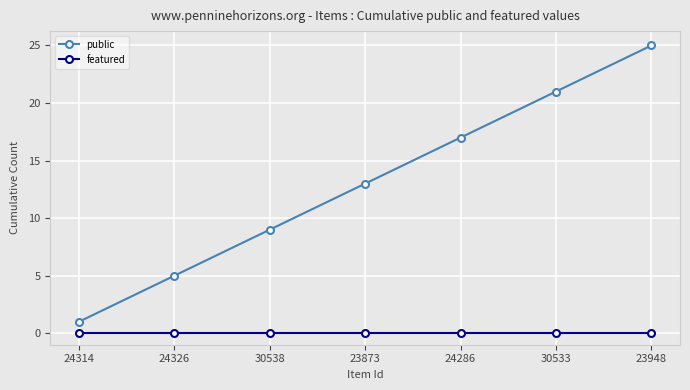

What is the label of the 1st point from the right?

23948